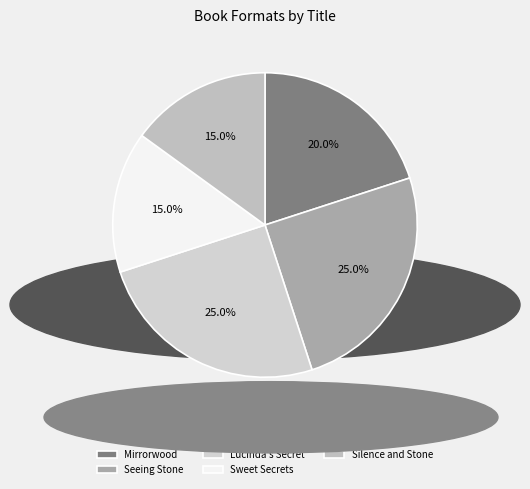

What percentage is NOT represented by Lucinda's Secret?

75.0%